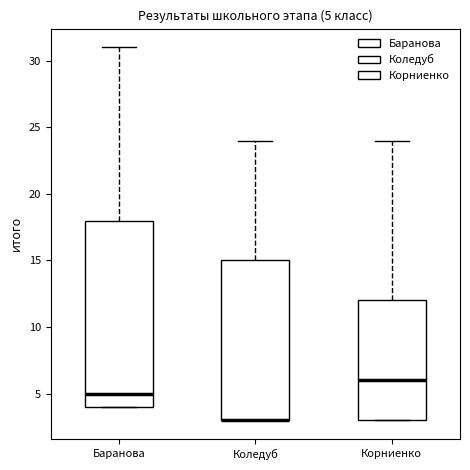

Which box is the tallest, from its lower edge to its upper edge?

Баранова